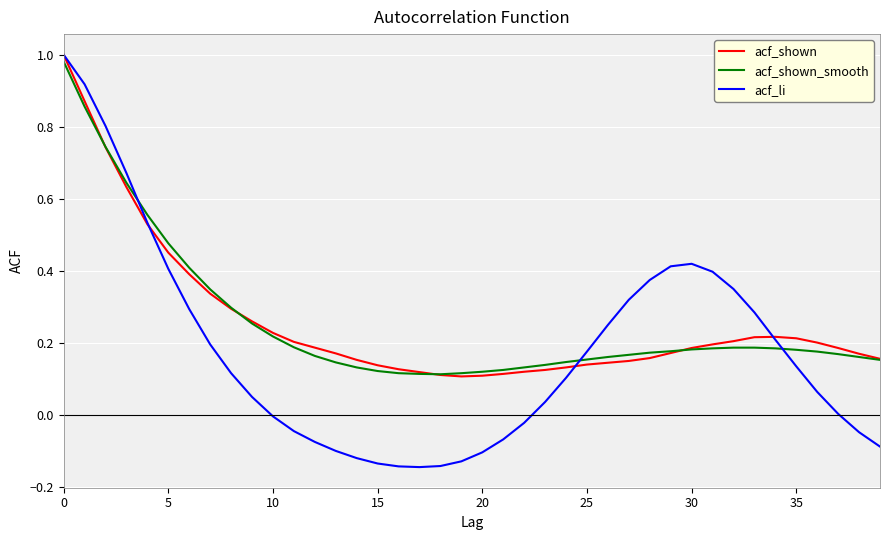

Which series has the widest spread of values?

acf_li